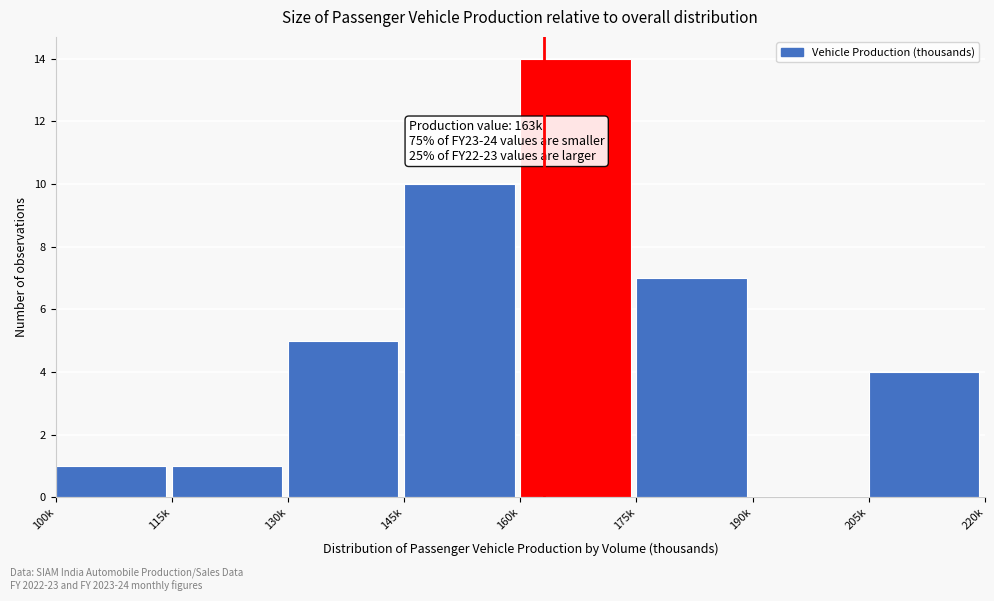

Reading left to right, transcribe all the data shown in this chart.

100k=1	115k=1	130k=5	145k=10	160k=14	175k=7	190k=0	205k=4